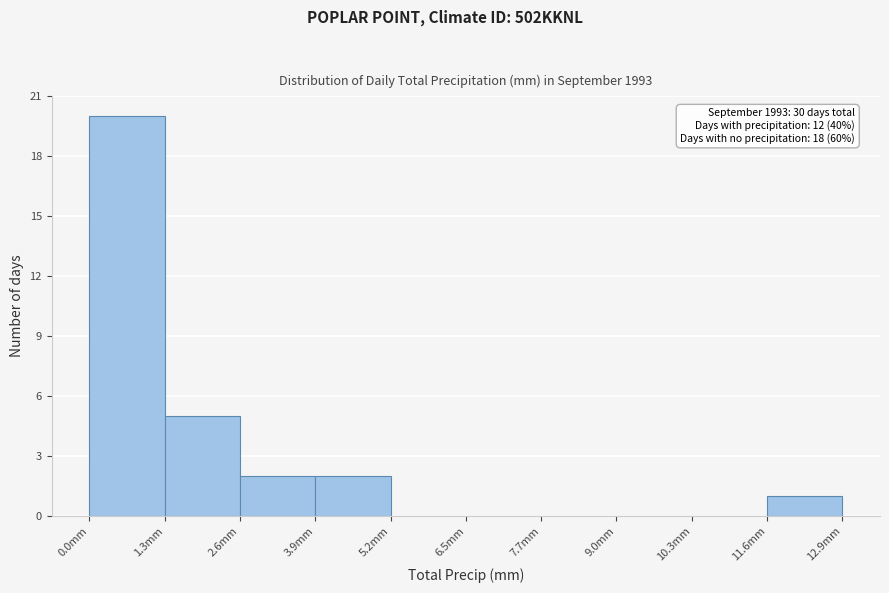

Over which range of the x-axis is the bar tallest?

0.0 to 1.2